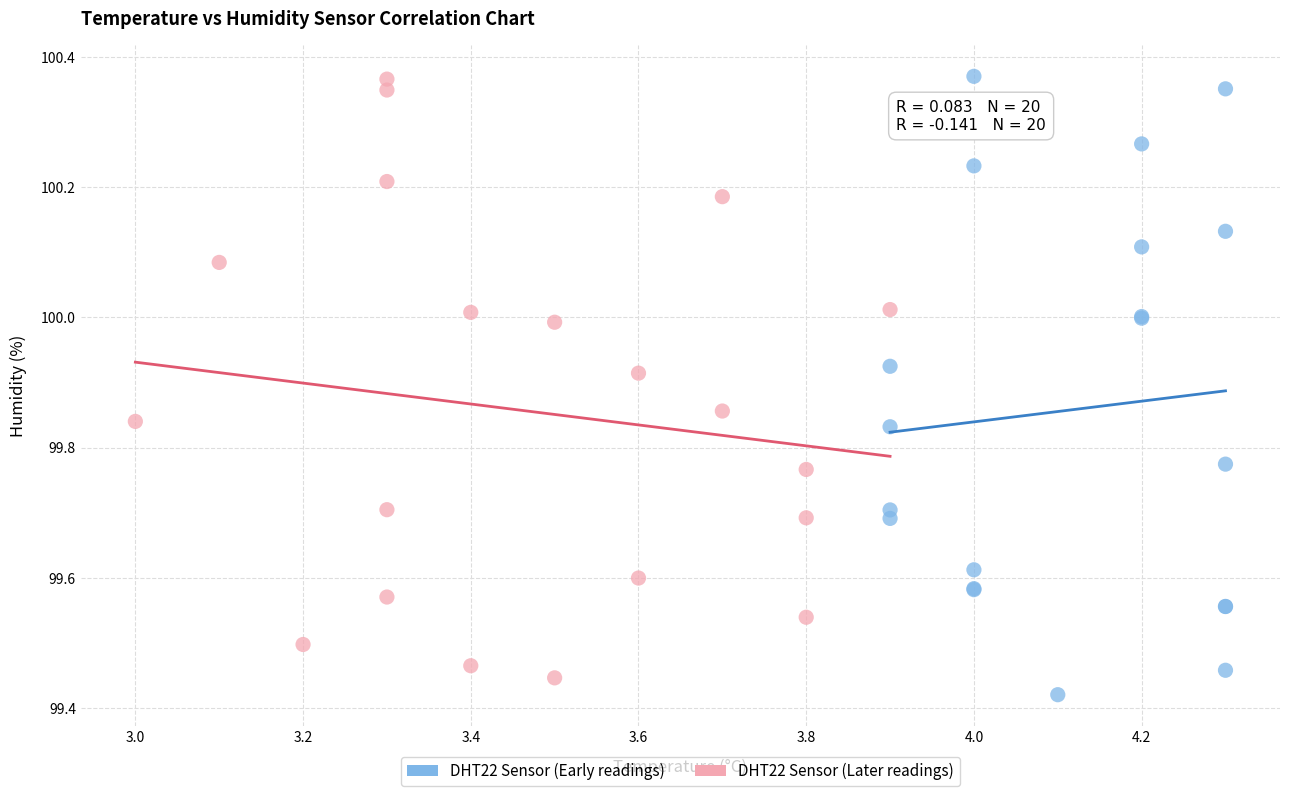

What are all the series names shown in the legend?

DHT22 Sensor (Early readings), DHT22 Sensor (Later readings)